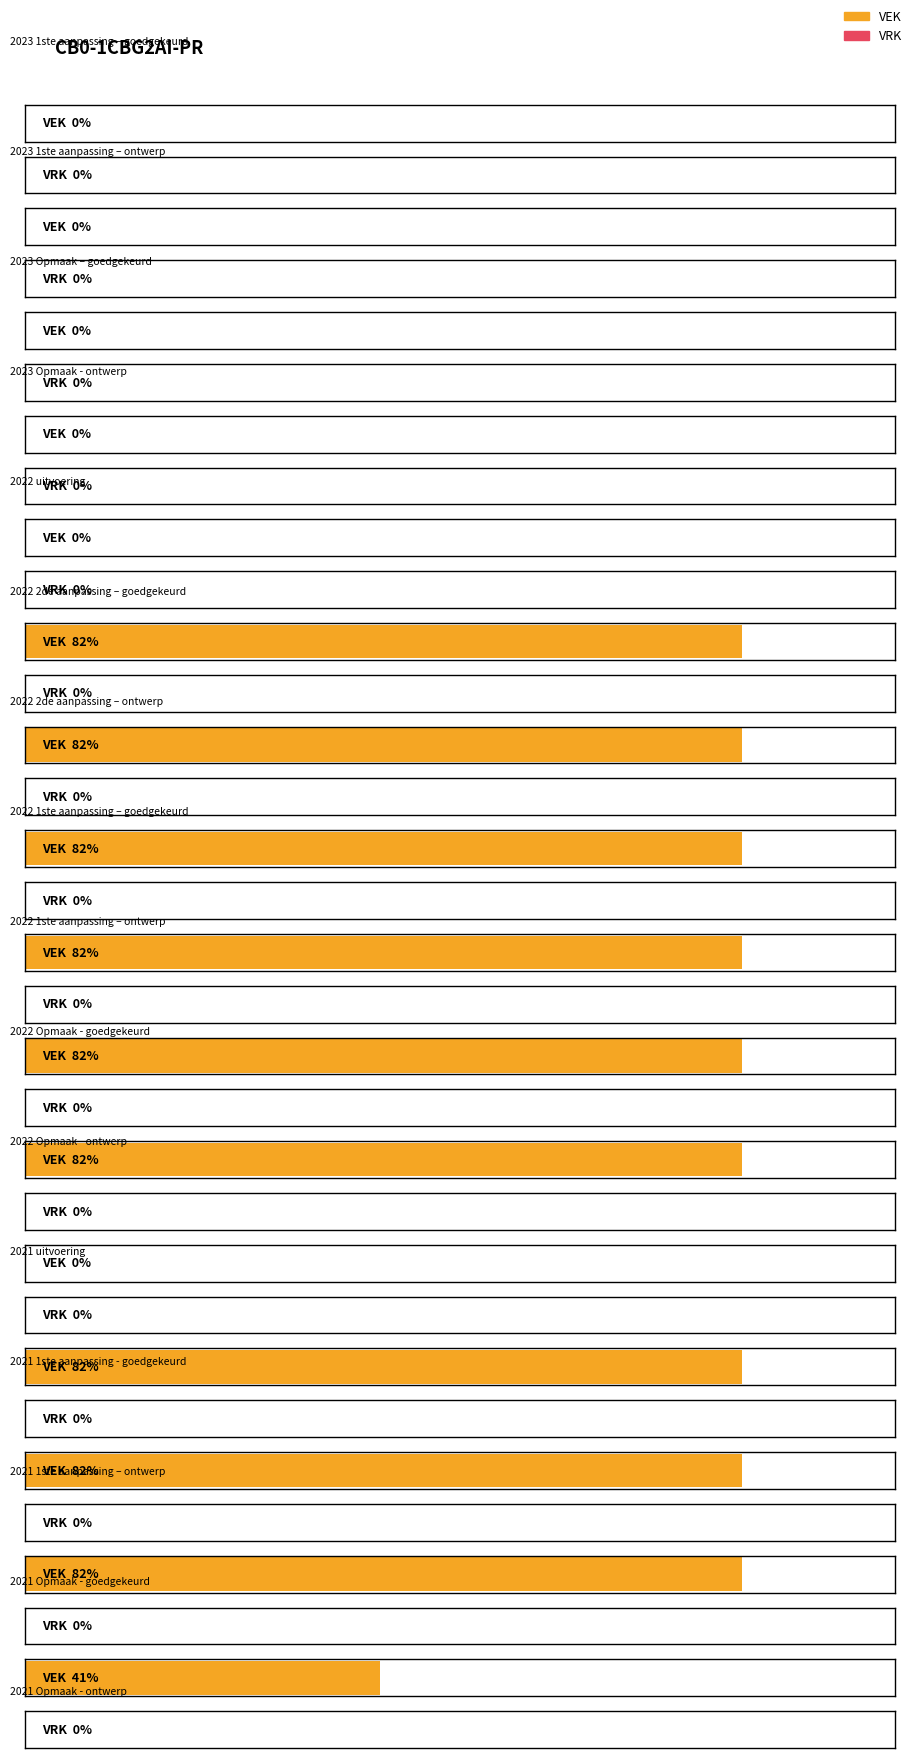

How many bars are there in total?

32